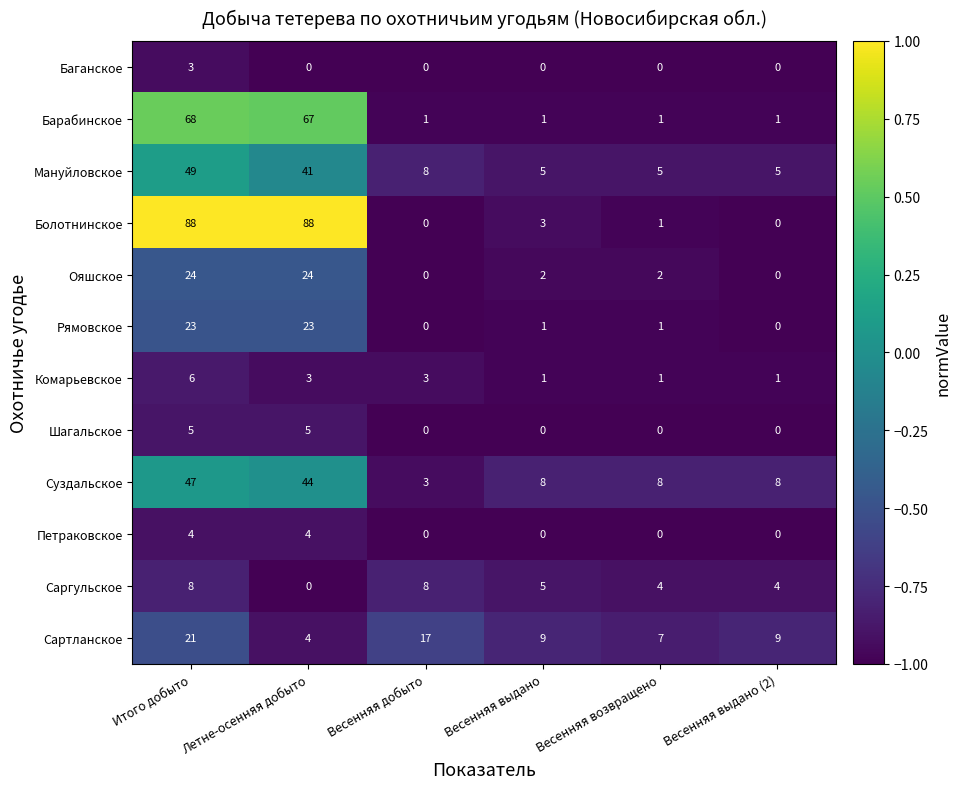

How many series are shown in this chart?

12